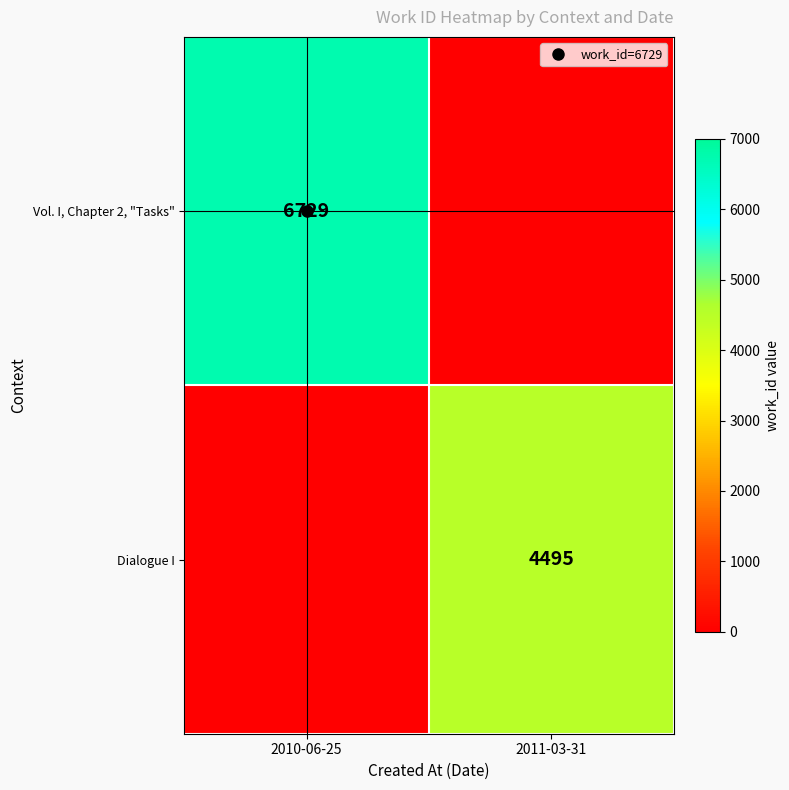

Where is Dialogue I nearest to the value 2247?

2010-06-25